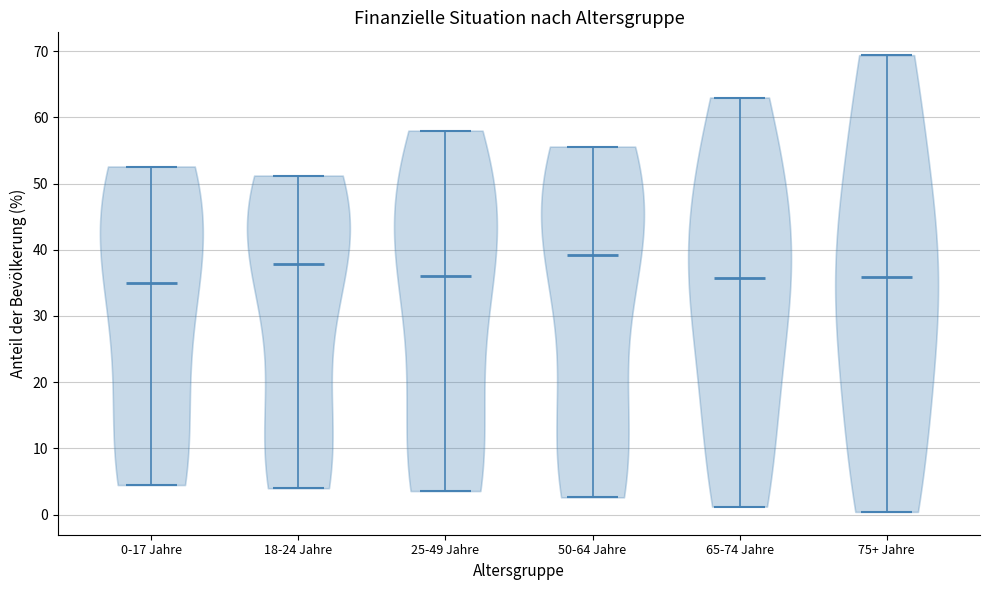

Where does the median line of the violin for 50-64 Jahre sit on the y-axis? The values are not printed on the chart, so give them approximately, as read against the axis.

39